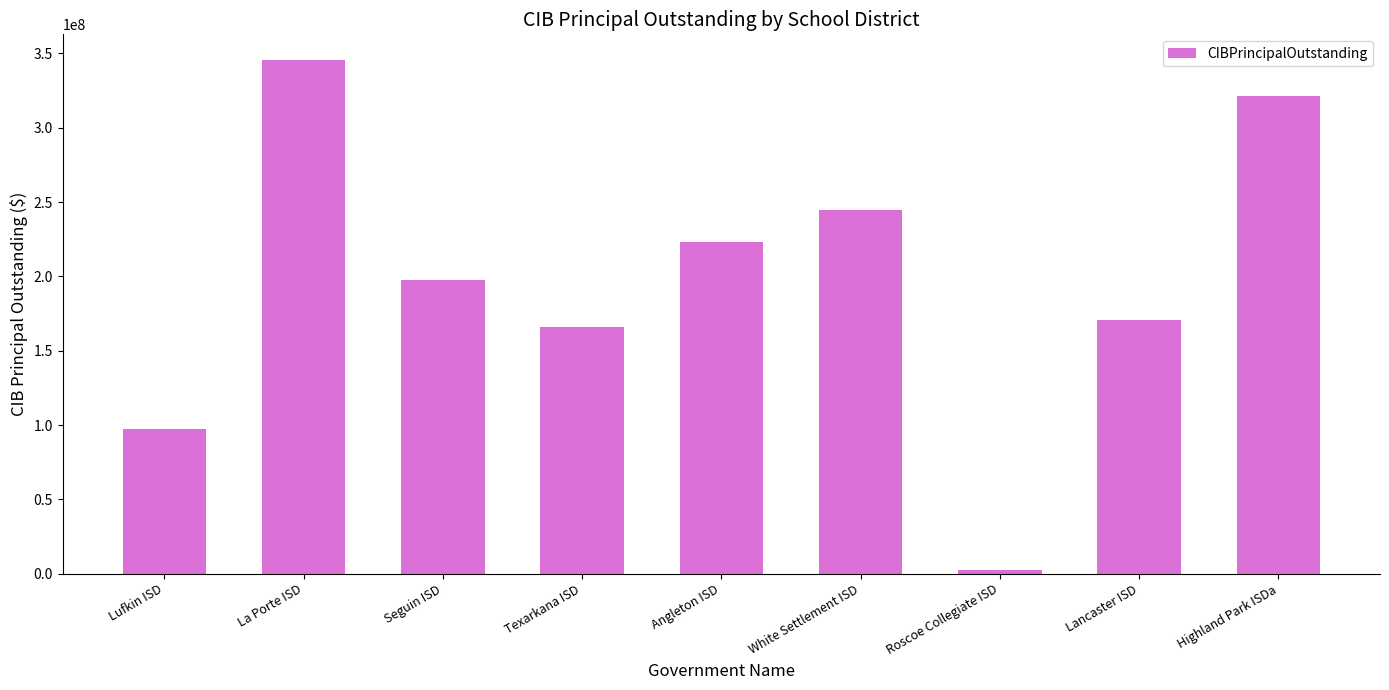

At which label does the data first exceed 197280000?

La Porte ISD